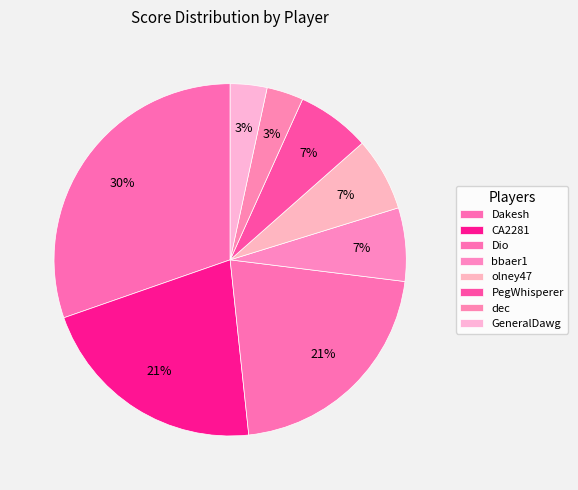

How many segments does this pie chart have?

8